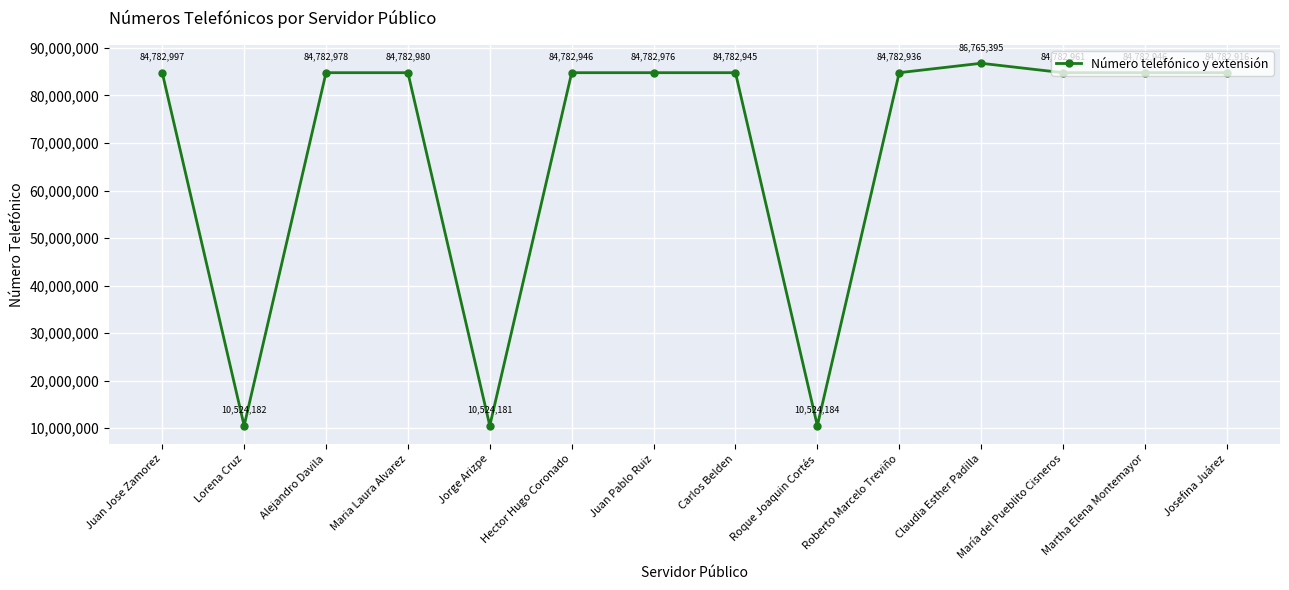

What is the ratio of the value at Jorge Arizpe to the value at Roque Joaquin Cortés?

1.0